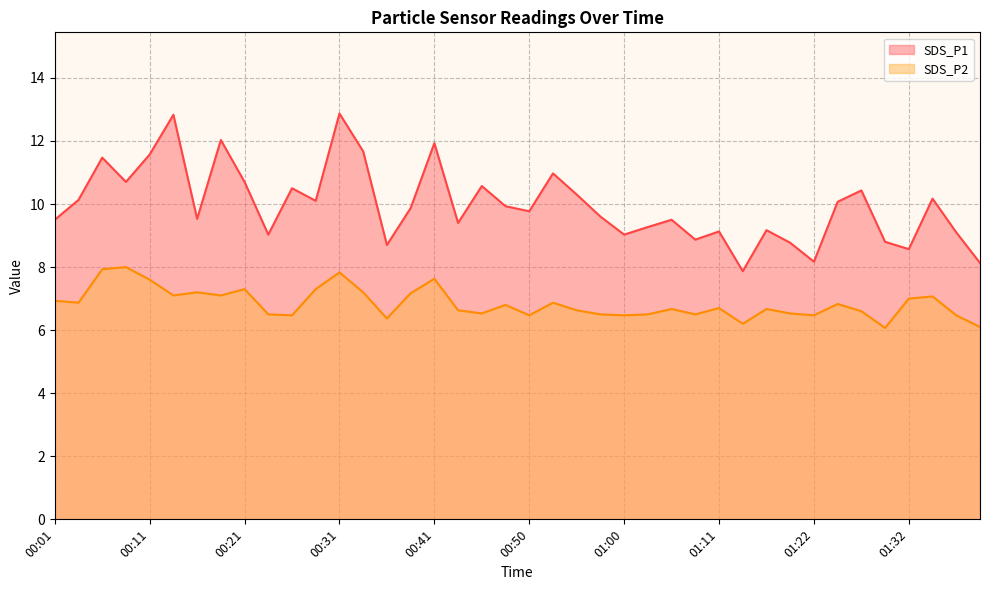

What are all the series names shown in the legend?

SDS_P1, SDS_P2